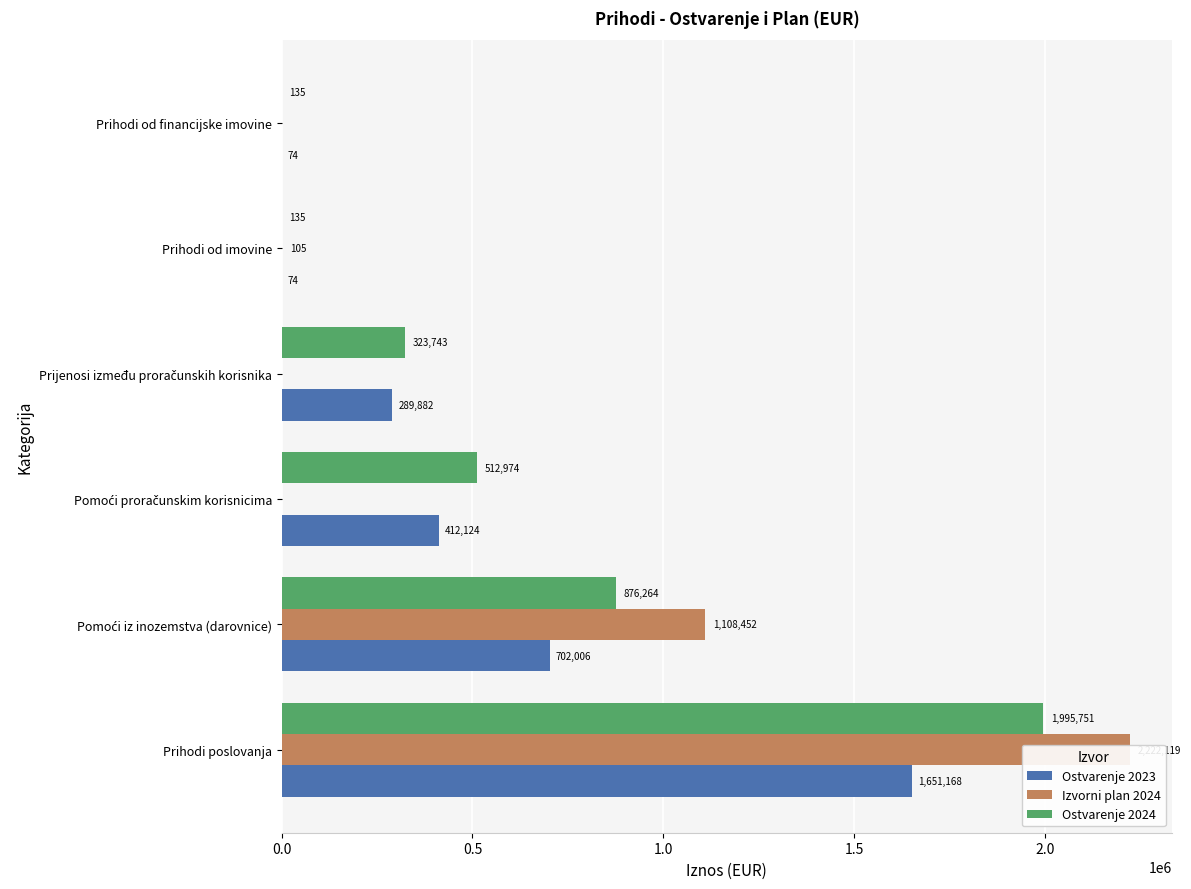

True or false: Izvorni plan 2024 has a value of 2222119.0 at 0.0.

True